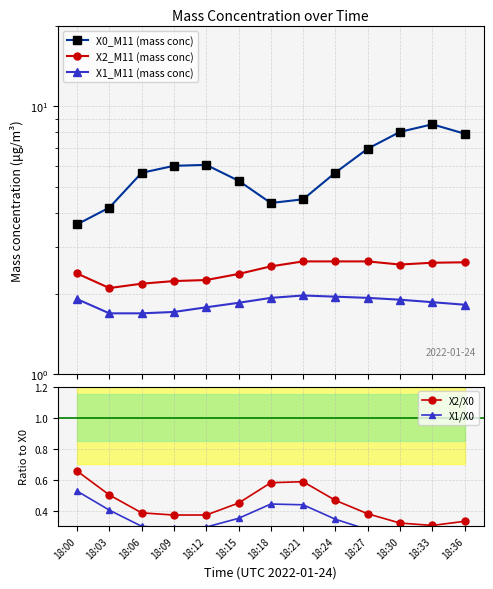

What is the total value across all series at 18:30?

13.1